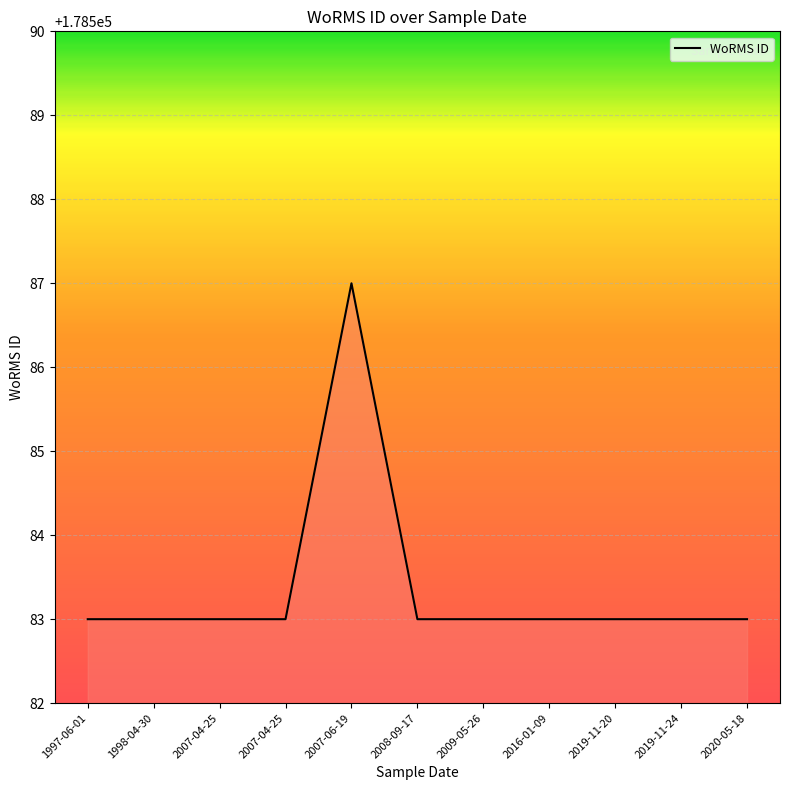

How many lines are shown in the chart?

1